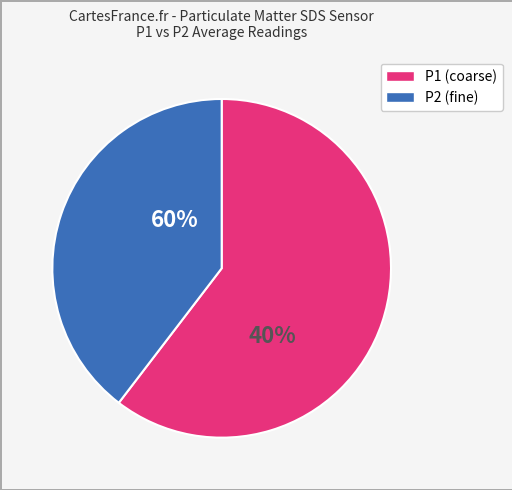

Is it true that 11 is 1% of the pie?

False